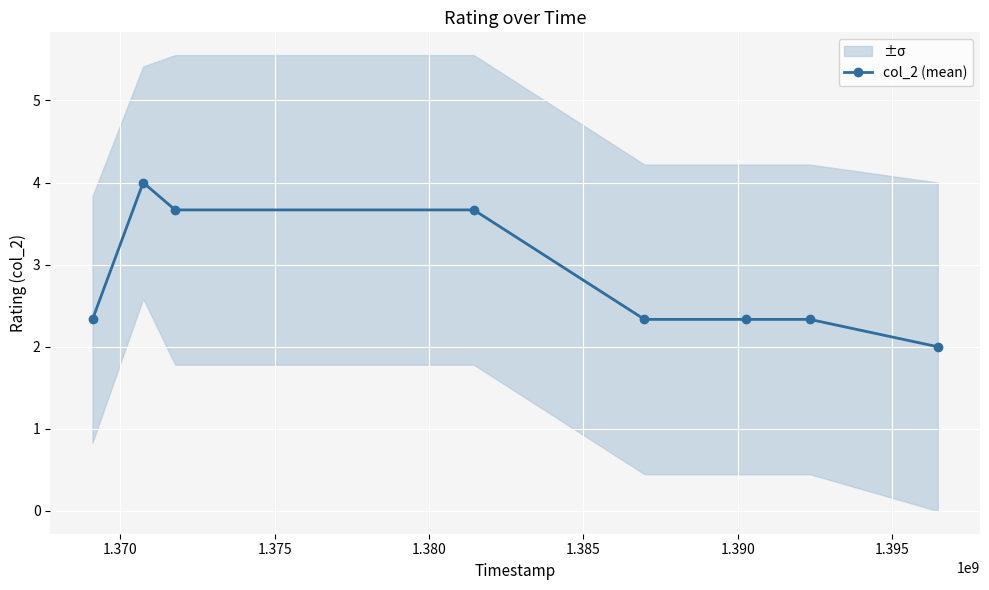

True or false: col_2 (mean) has more than 0 interior local peaks.

True